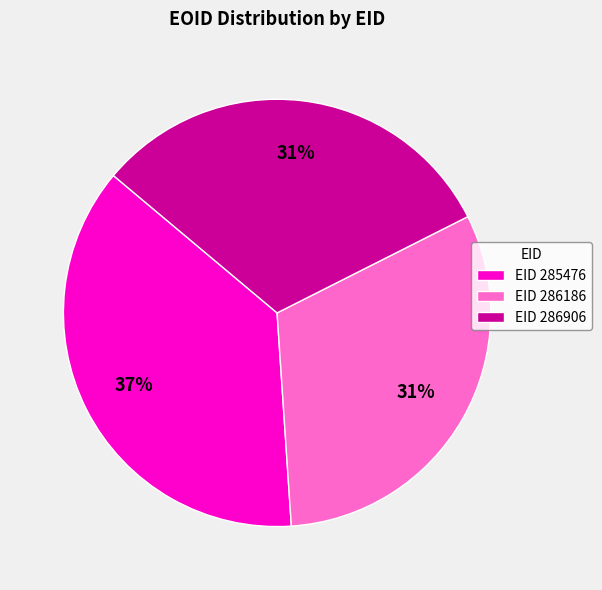

Do EID 285476 and EID 286186 together represent more than half of the pie?

Yes